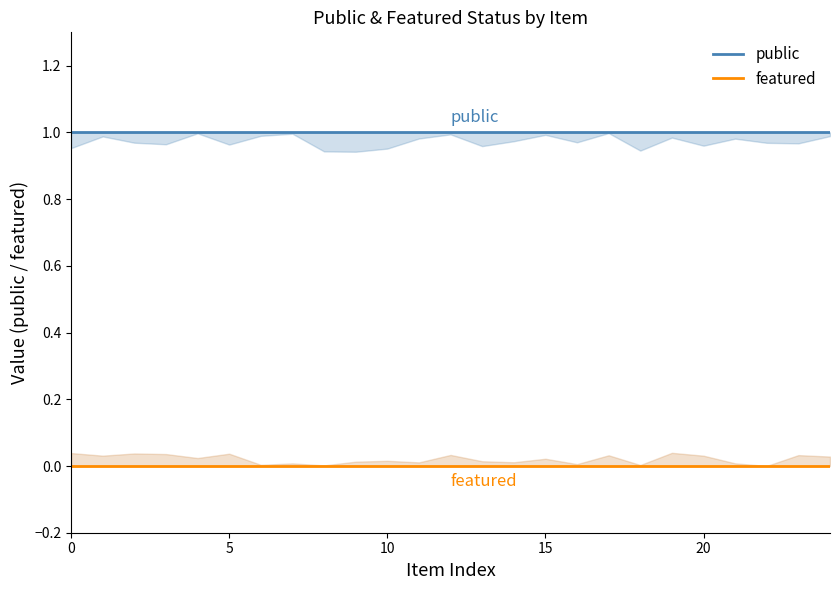

What is the spread (max minus min) of values at 10?

1